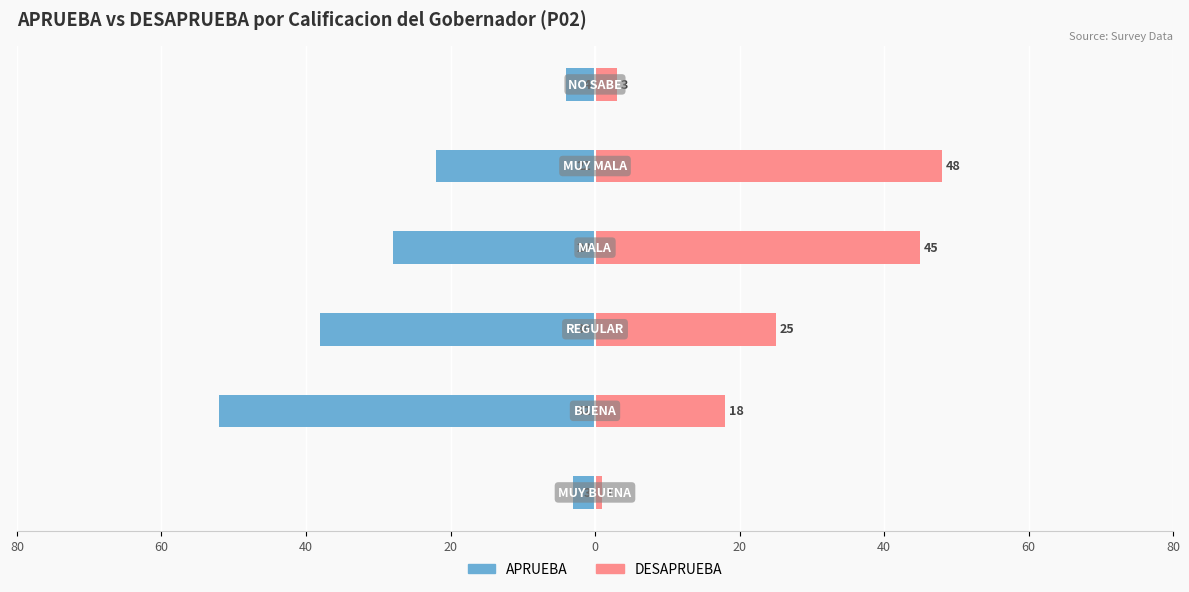

How many groups of bars are there?

6